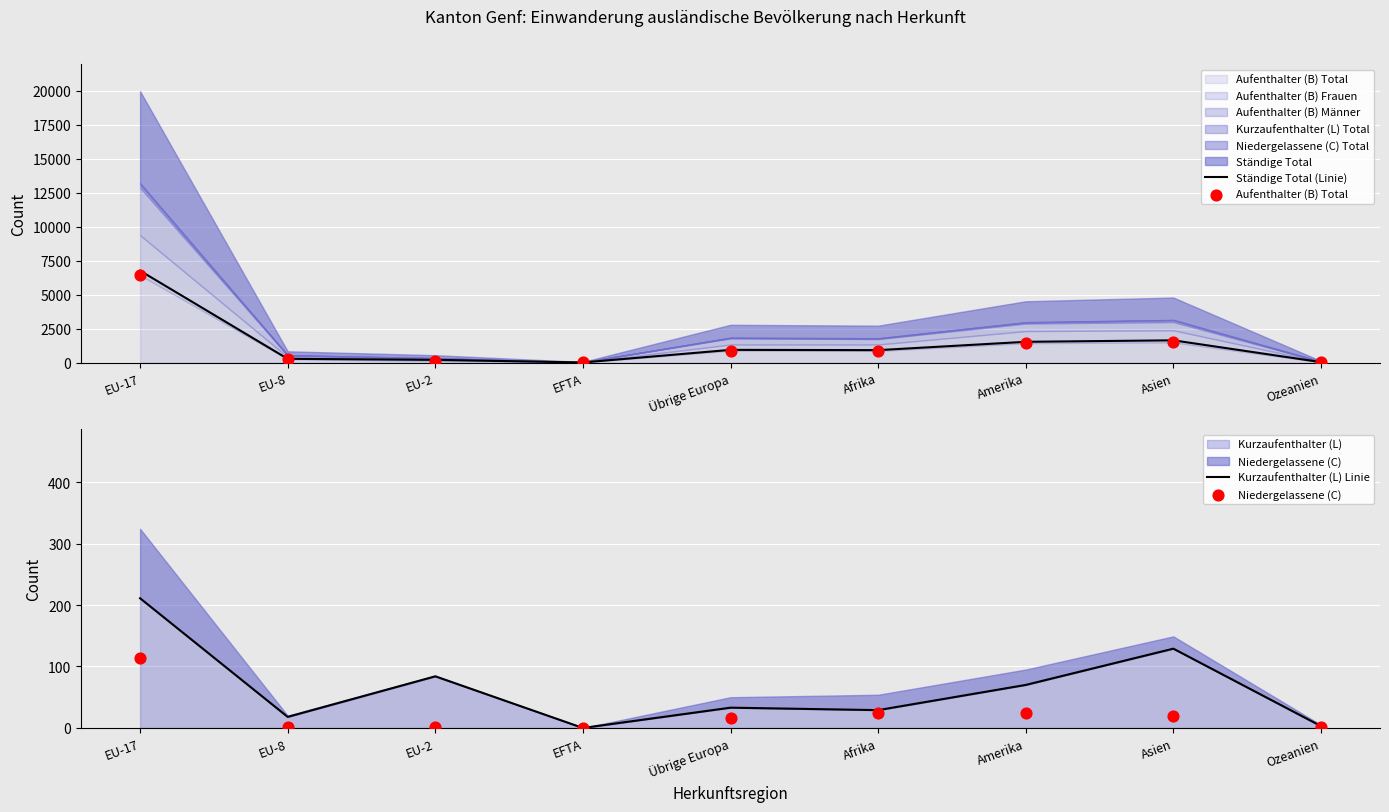

Is the value of Niedergelassene (C) at EU-2 greater than the value of Ständige Total (Linie) at Übrige Europa?

No